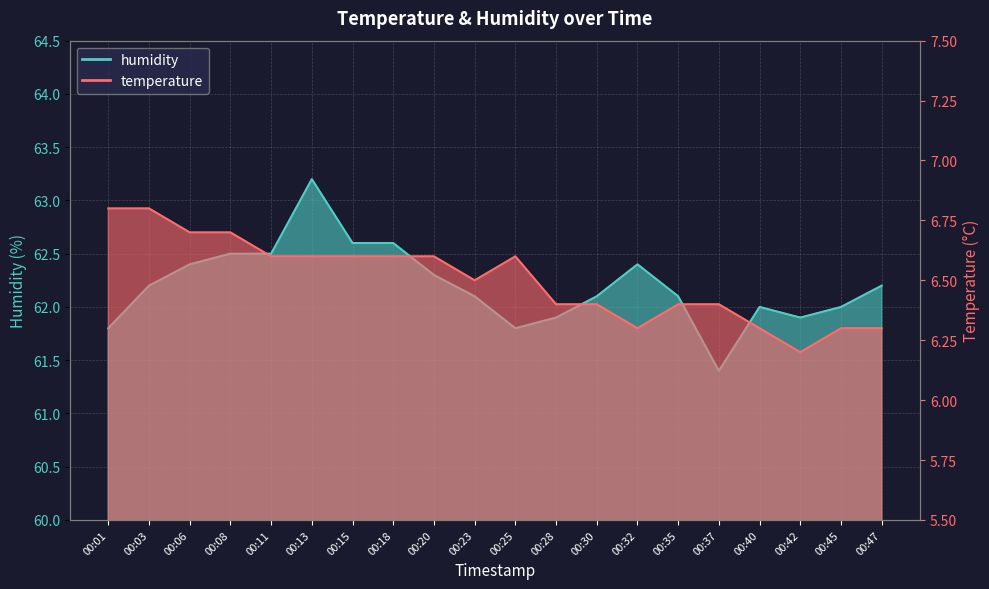

Which category has the highest value in the humidity series?

00:13